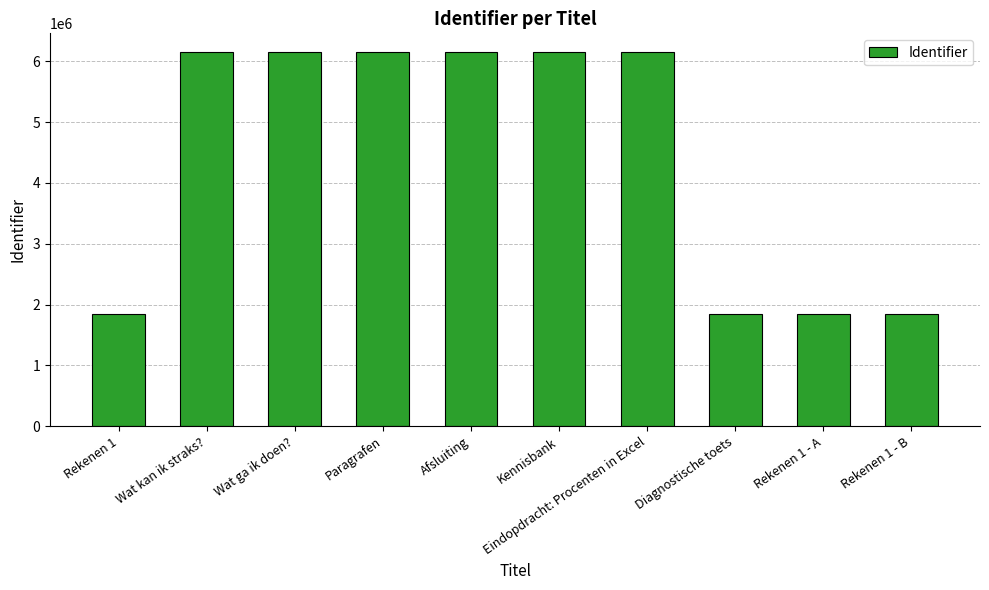

True or false: the data shows 3412529 at Wat kan ik straks?.

False